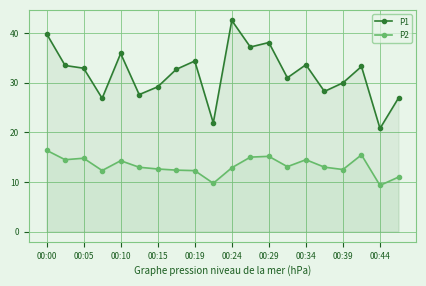

Reading right to left, what are all the values shown in this chart?

P1: 26.9	20.8	33.3	30.0	28.3	33.6	31.0	38.1	37.2	42.6	21.9	34.4	32.7	29.2	27.6	35.9	26.9	33.0	33.5	39.9
P2: 11.0	9.3	15.5	12.5	13.0	14.5	13.1	15.2	15.0	12.9	9.8	12.3	12.4	12.6	13.0	14.3	12.3	14.8	14.5	16.4